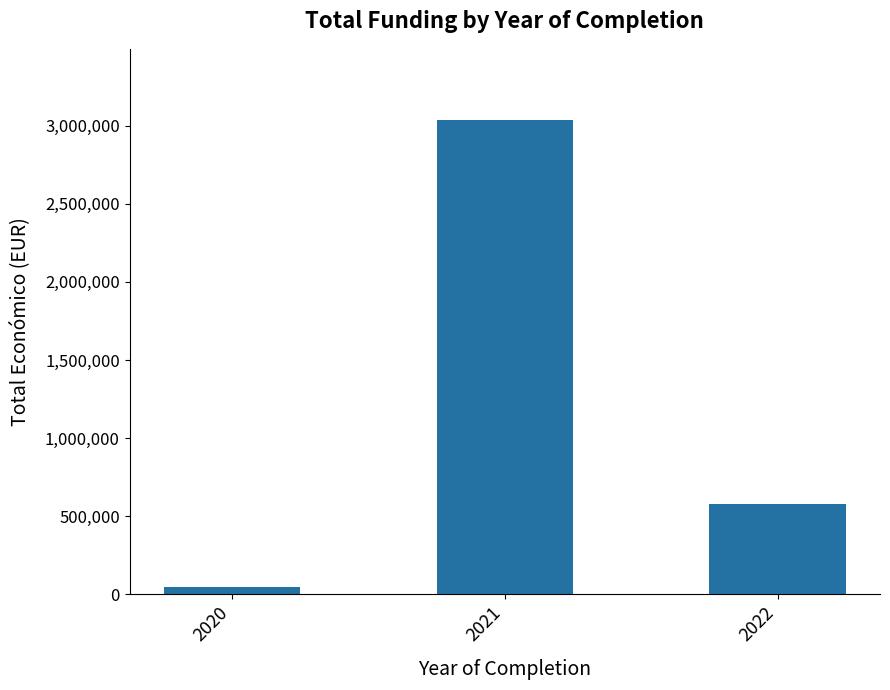

What is the maximum value shown in the chart?

3036457